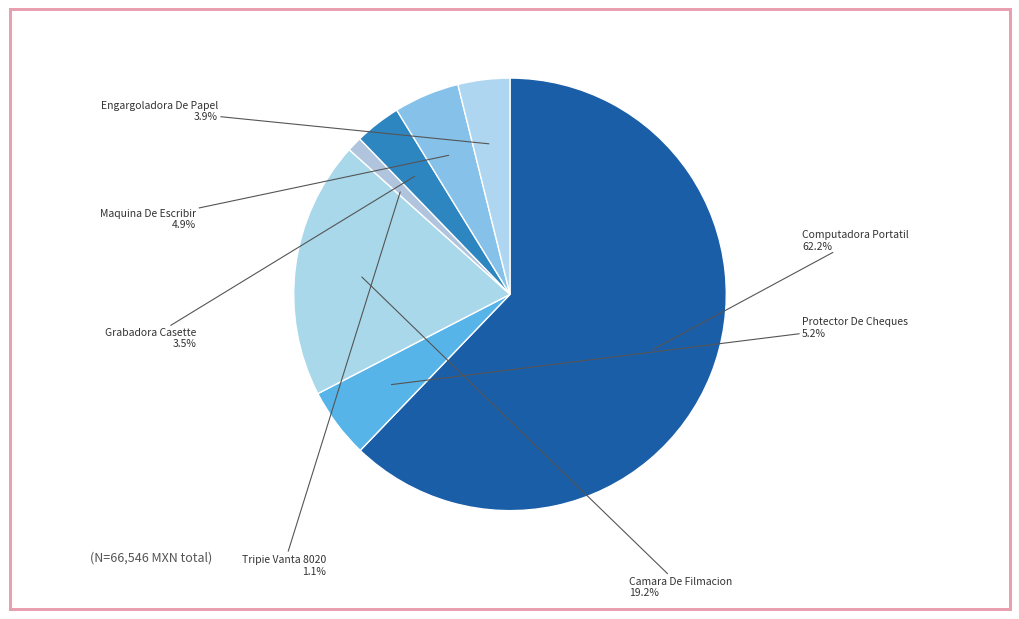

Is there any slice that represents more than half of the pie?

Yes